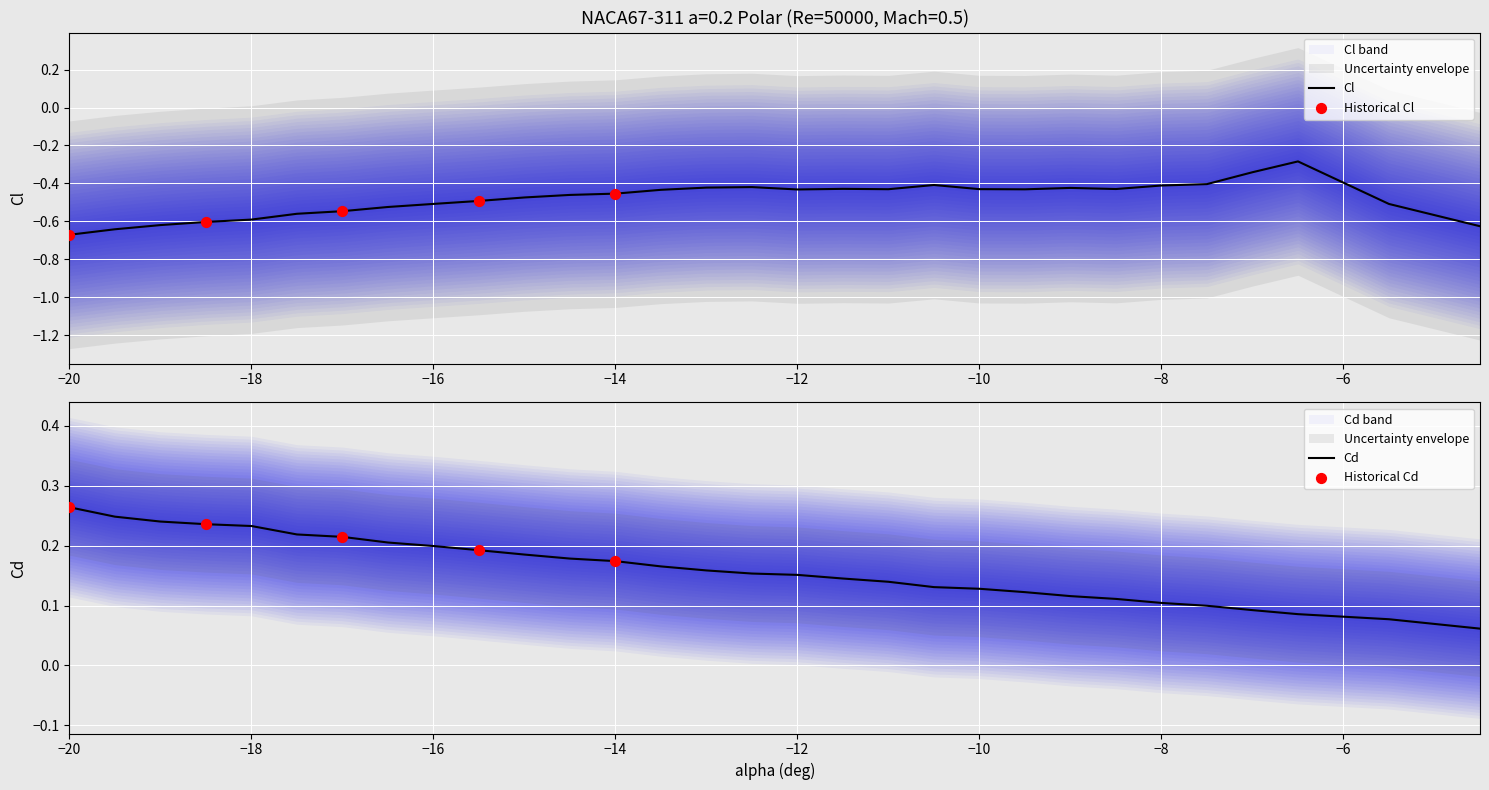

Is the value of Cd at −14 greater than the value of Cl at −8?

Yes